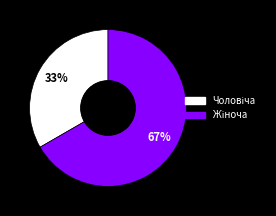

How many slices are in this pie chart?

2